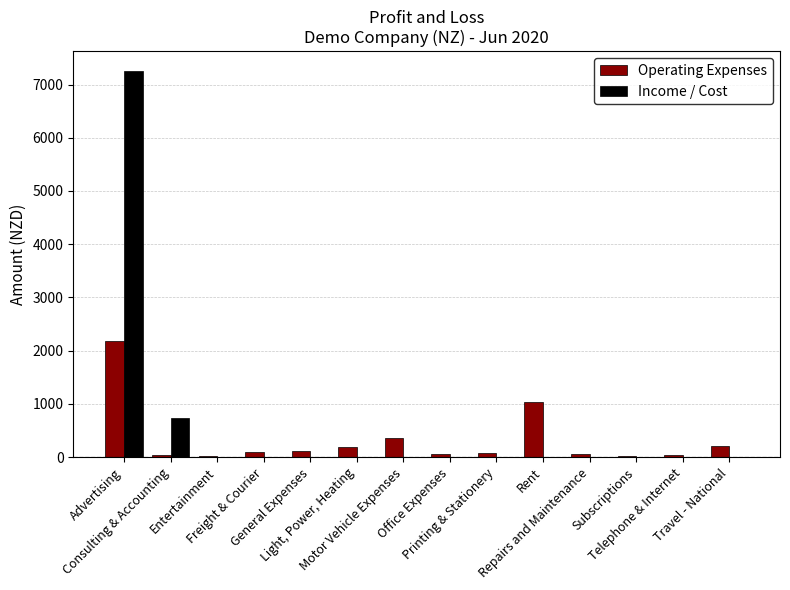

What is the sum of all Income / Cost values?

7993.1